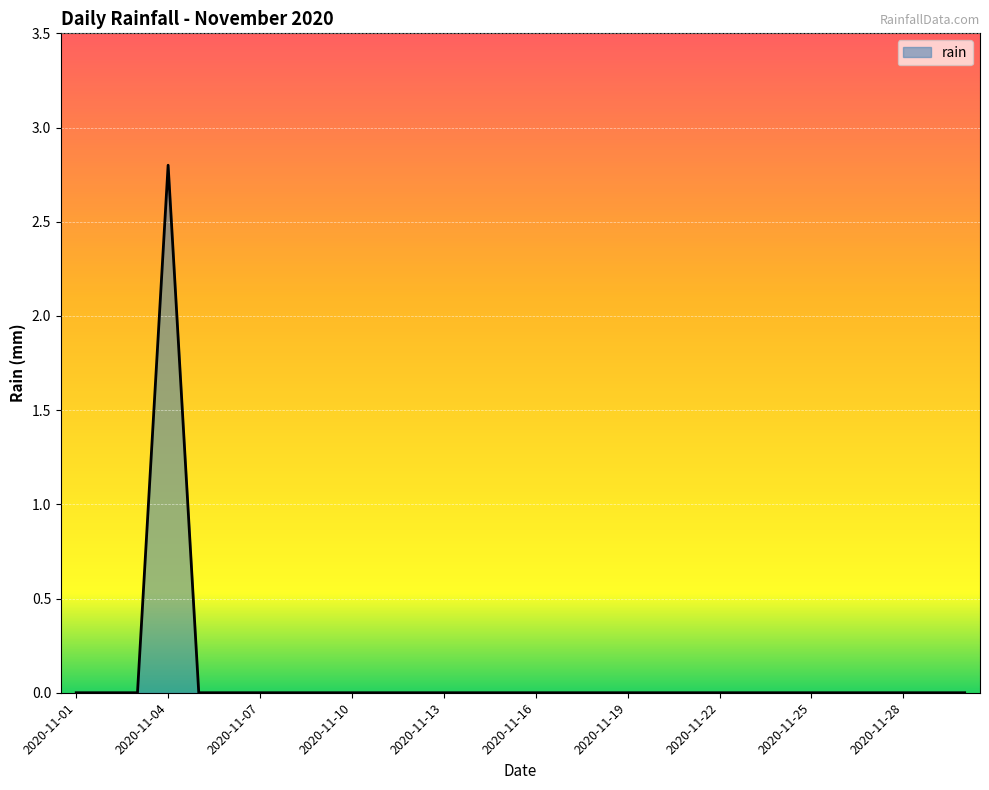

Reading left to right, extract all data points from this chart.

0.0	0.0	0.0	2.8	0.0	0.0	0.0	0.0	0.0	0.0	0.0	0.0	0.0	0.0	0.0	0.0	0.0	0.0	0.0	0.0	0.0	0.0	0.0	0.0	0.0	0.0	0.0	0.0	0.0	0.0